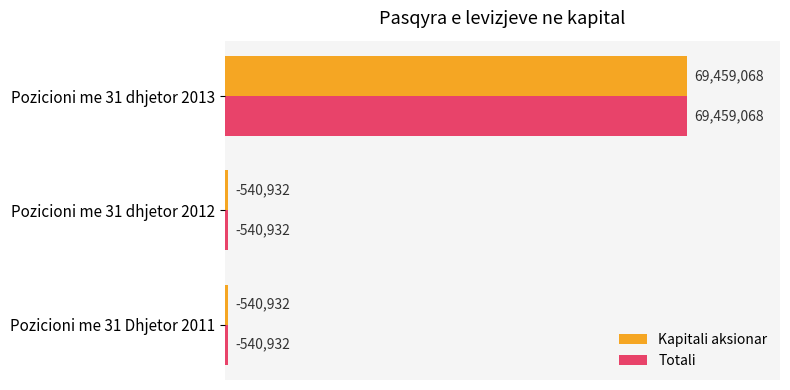

What are all the series names shown in the legend?

Kapitali aksionar, Totali